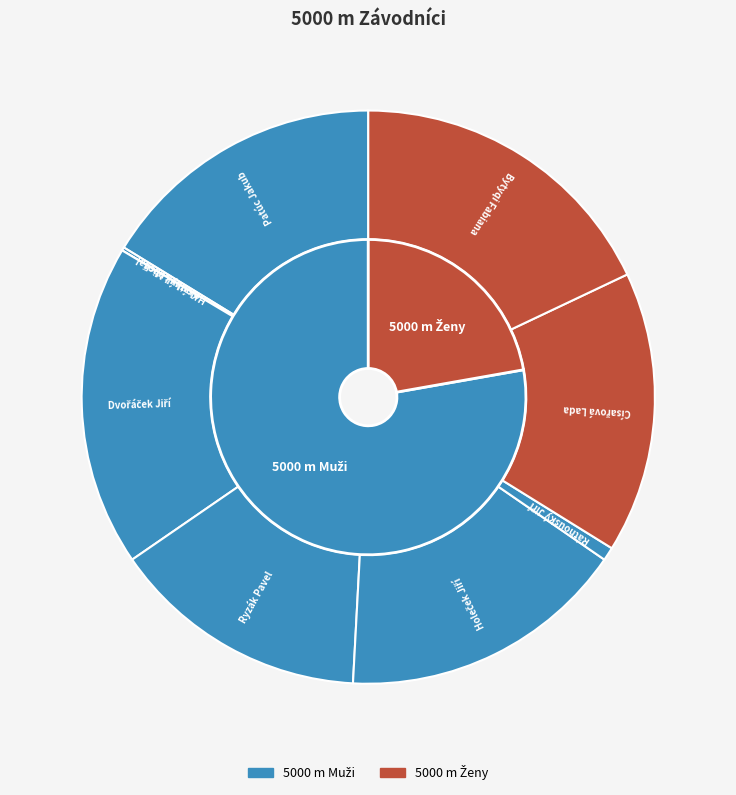

To the nearest percent, what percentage of the pie is Dvořáček Jiří?

18%